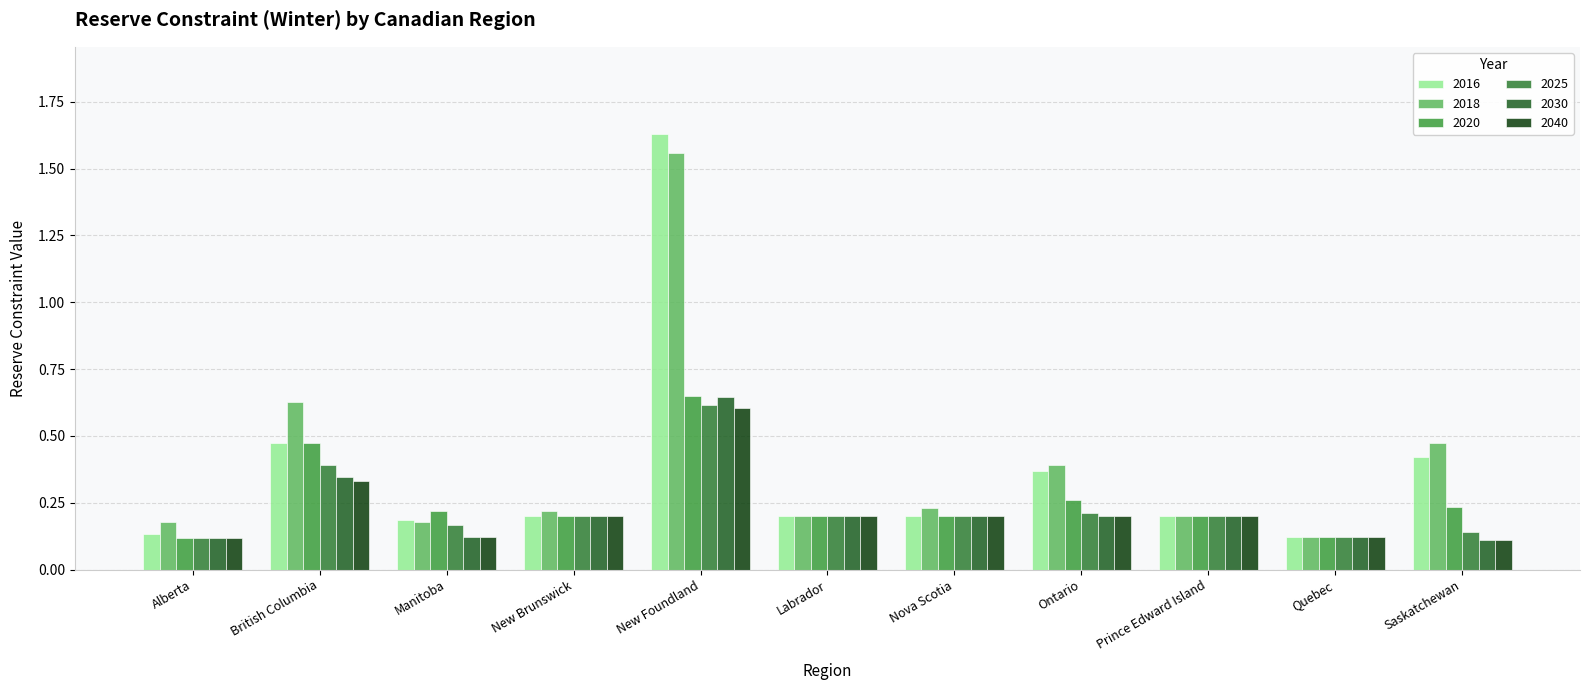

What position from the left is New Foundland?

5